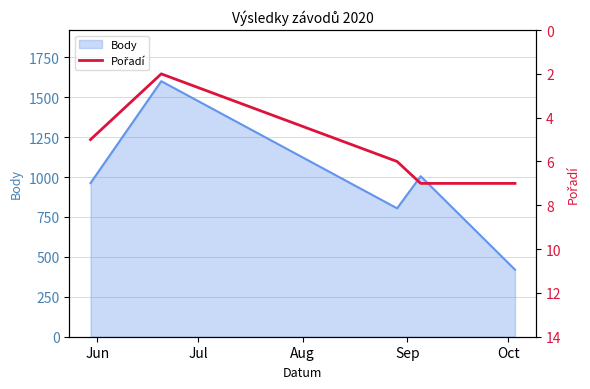

How many interior local valleys (lower than both neighbors) does the data have?

1